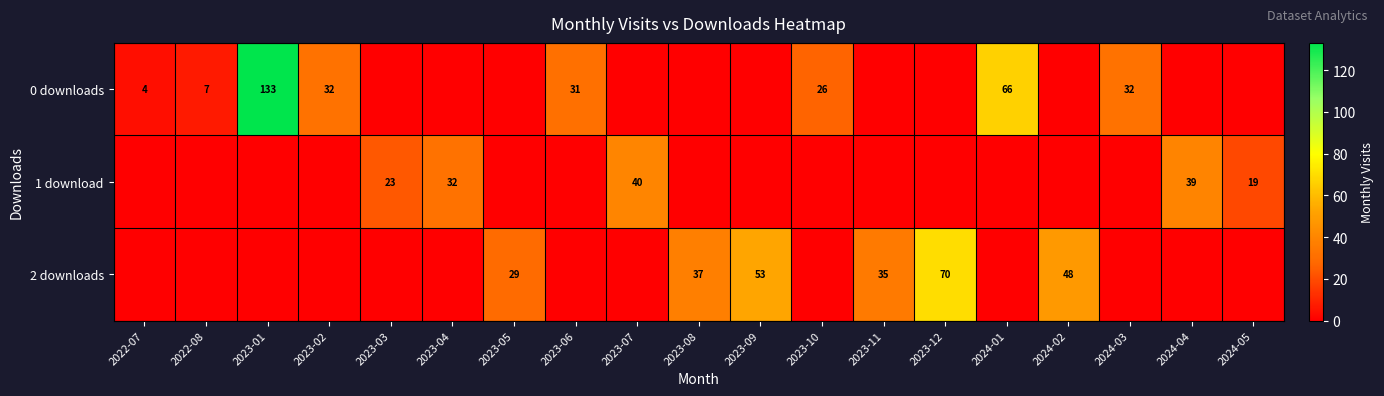

List the series in order of their peak value, lowest first.

1 download, 2 downloads, 0 downloads